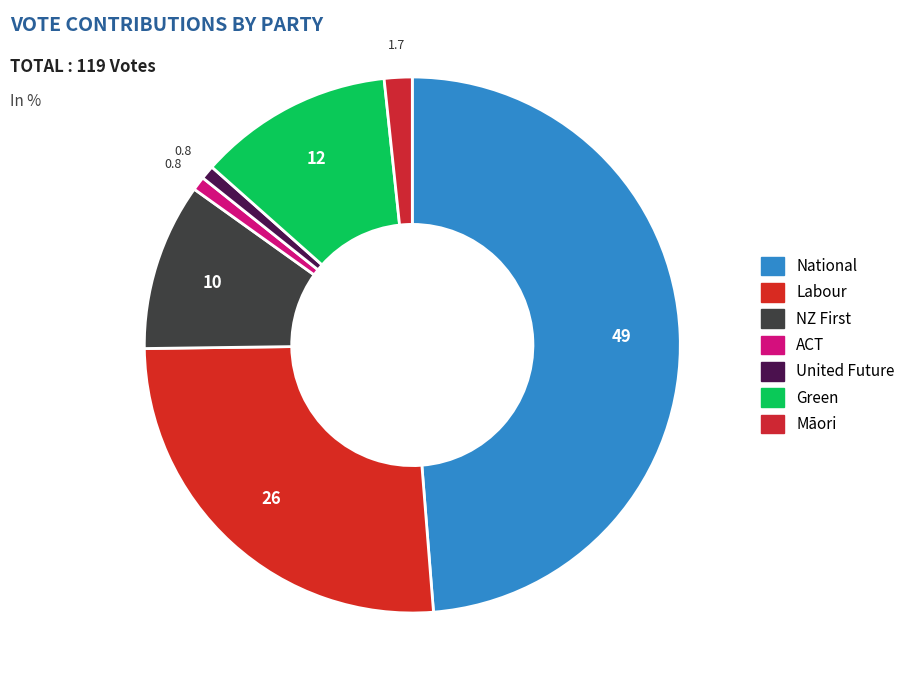

True or false: United Future accounts for 1% of the total.

True